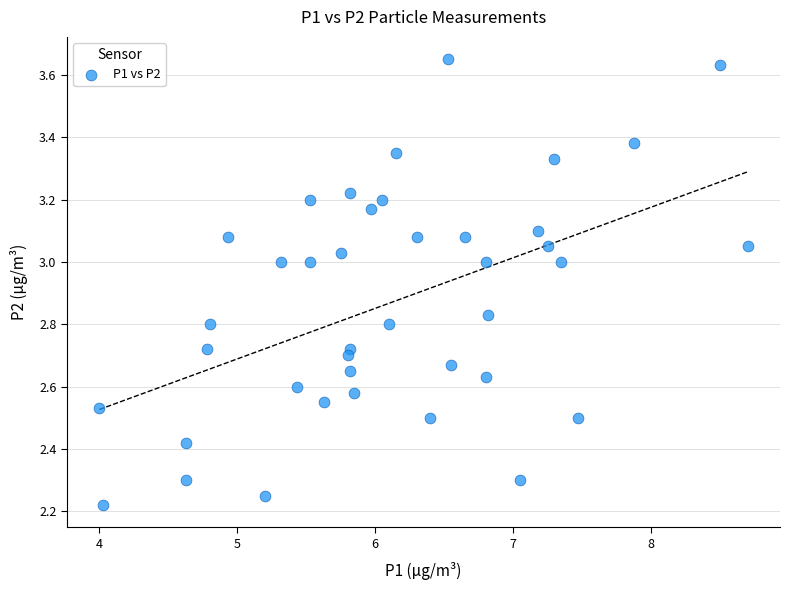

What is the range of X values (max minus min)?

4.7